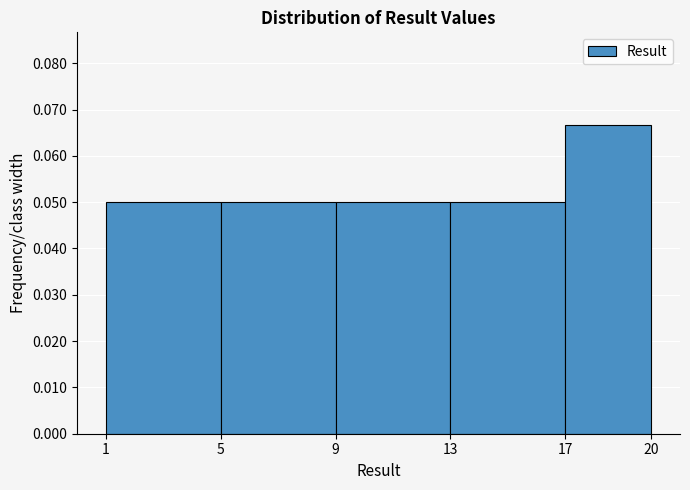

Which range on the x-axis has the tallest bar?

17 to 20